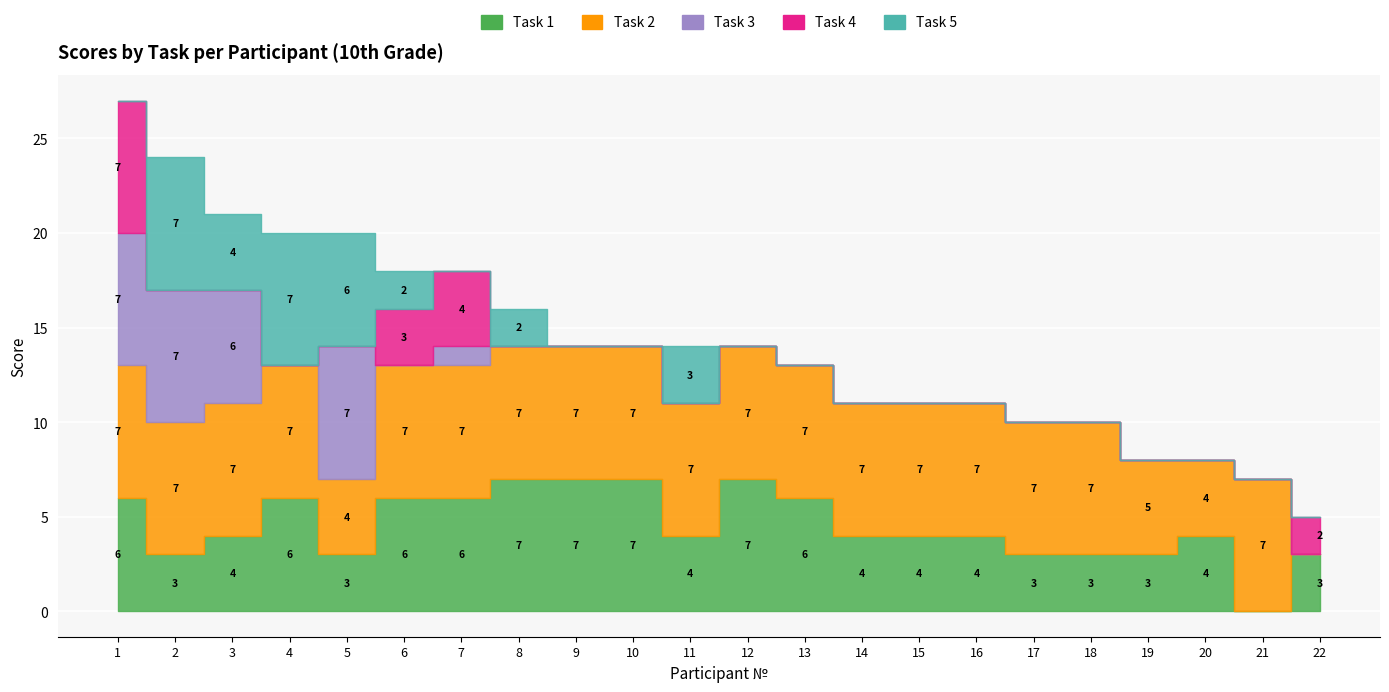

Count the number of categories in the chart.

22